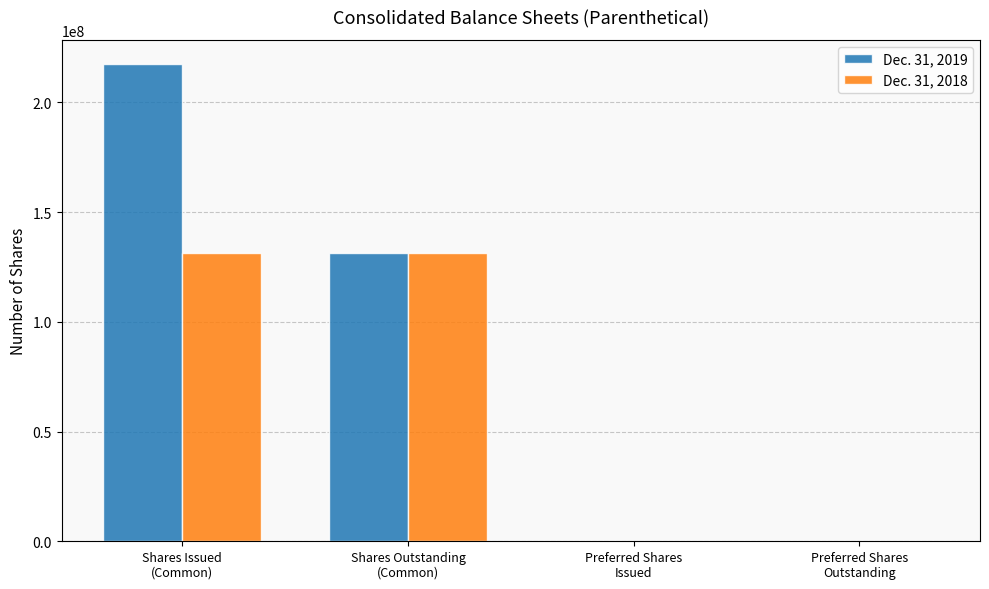

What is the greatest value displayed?

217641356